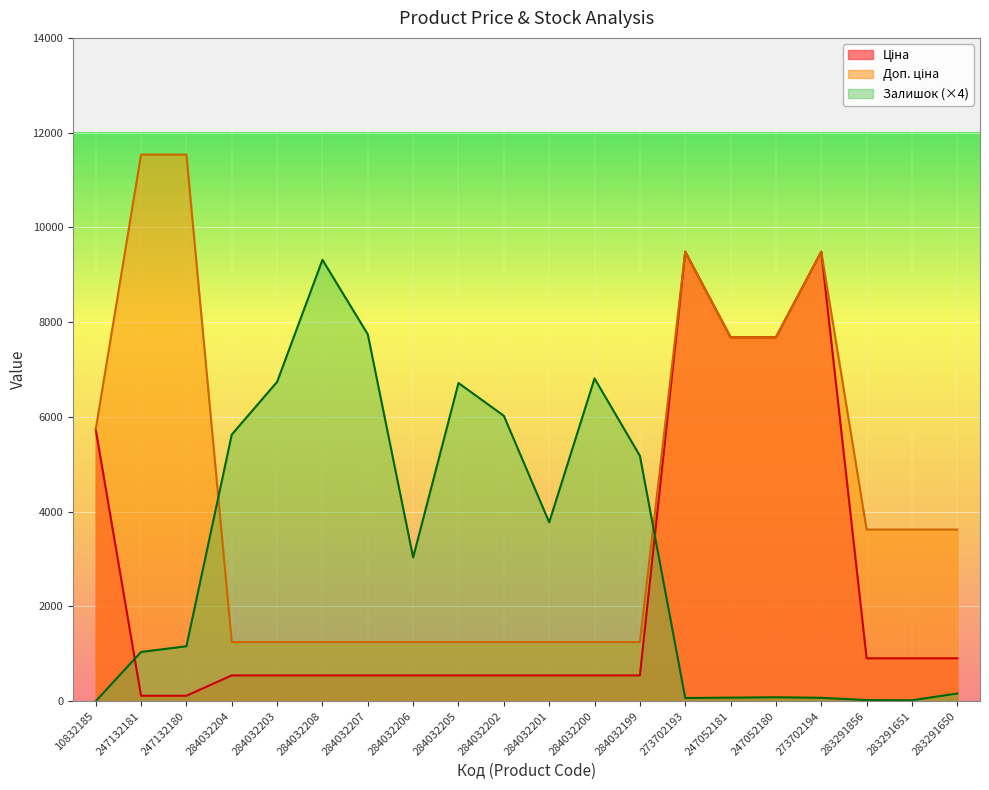

At which category does Ціна reach its first local peak?

273702193